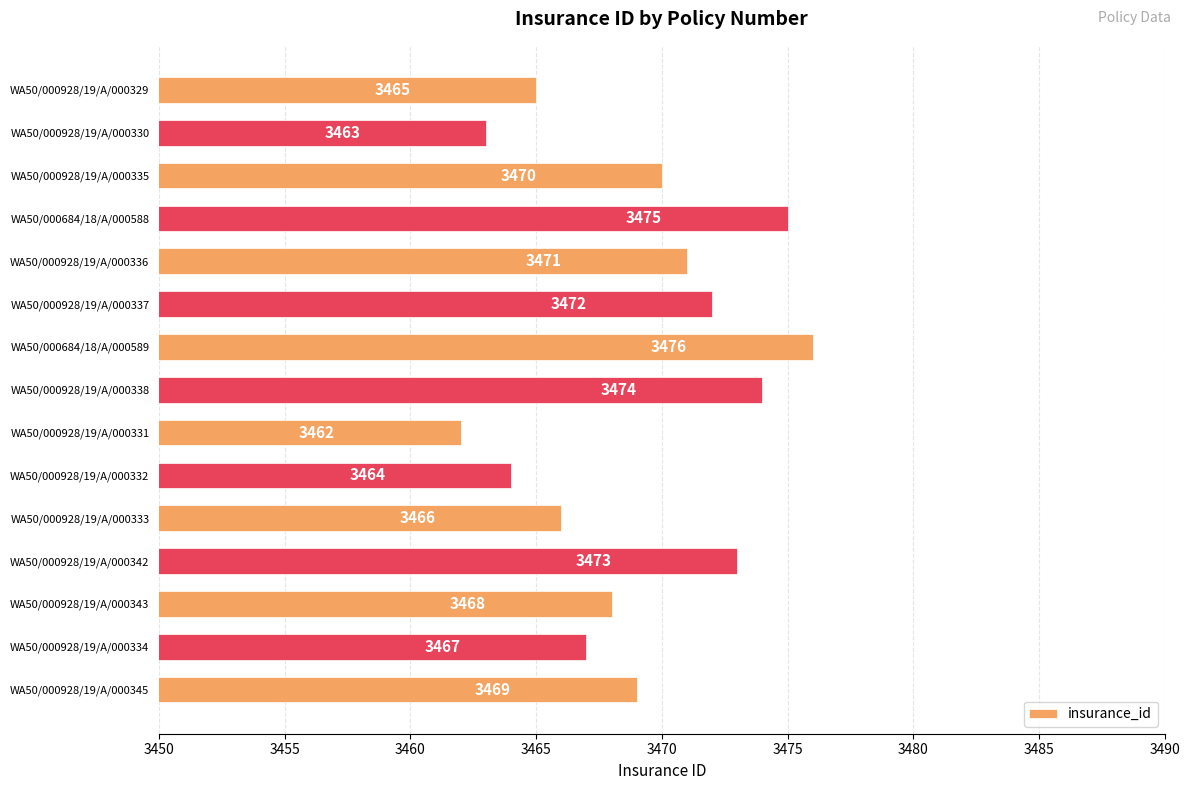

The chart shows a value of 3471 at WA50/000928/19/A/000336. True or false?

True